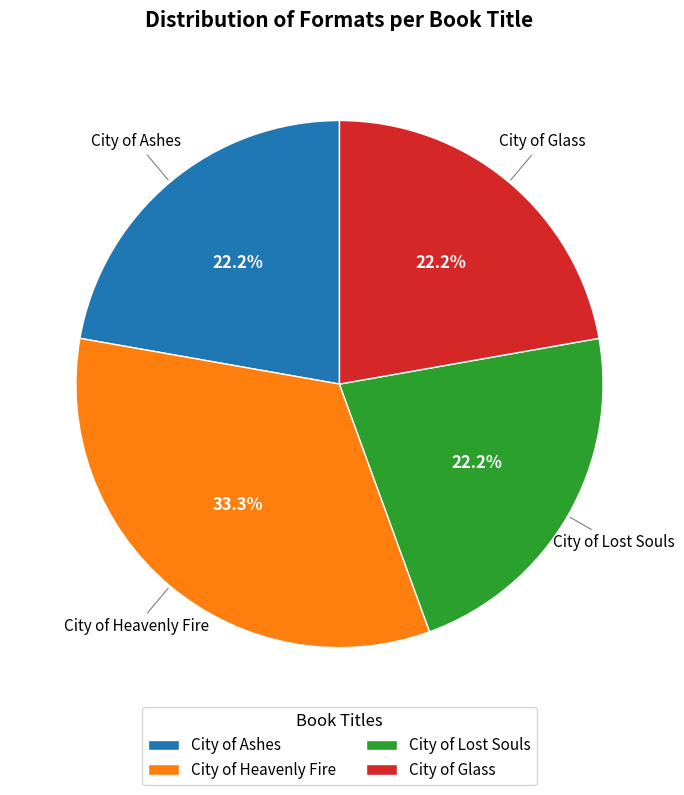

Does any single category account for the majority?

No